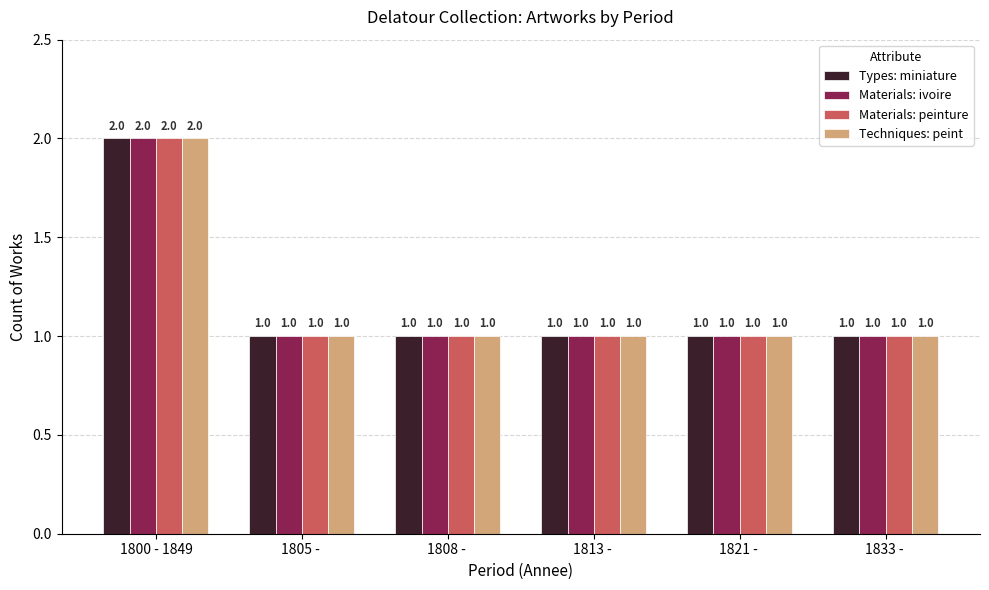

How many Types: miniature values are between 1 and 2?

6